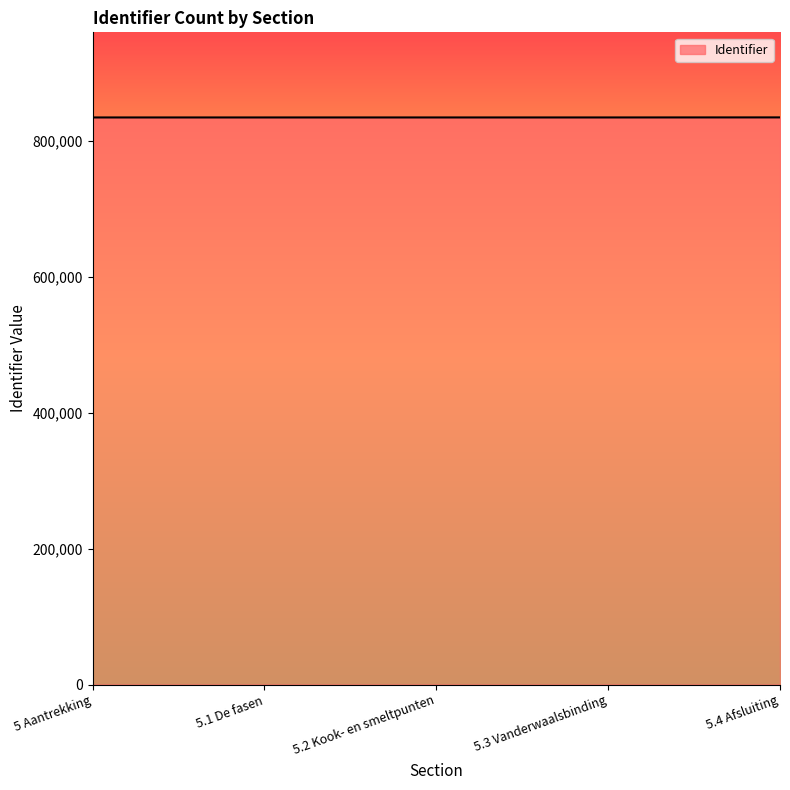

Read the value at 5.2 Kook- en smeltpunten.

834816